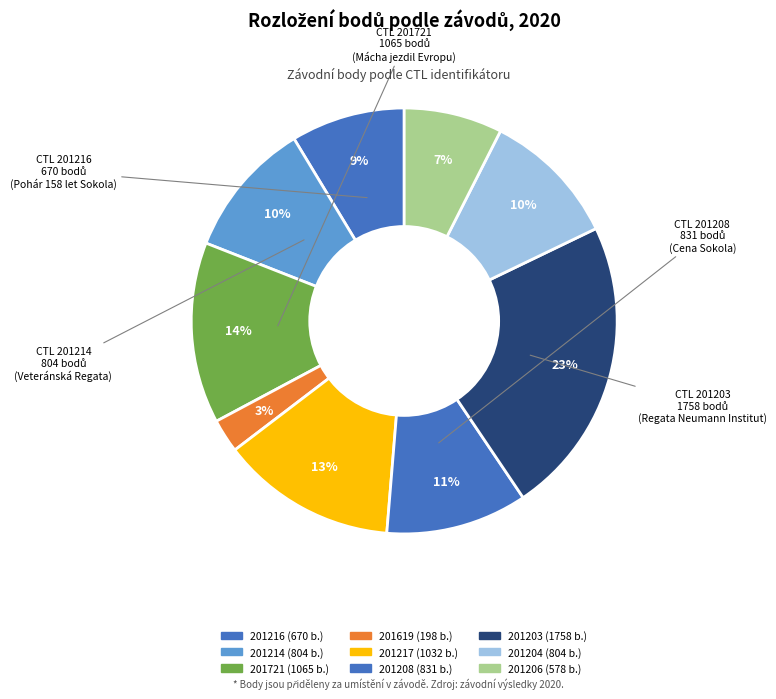

How much of the chart is everything except 201204?

89.6%